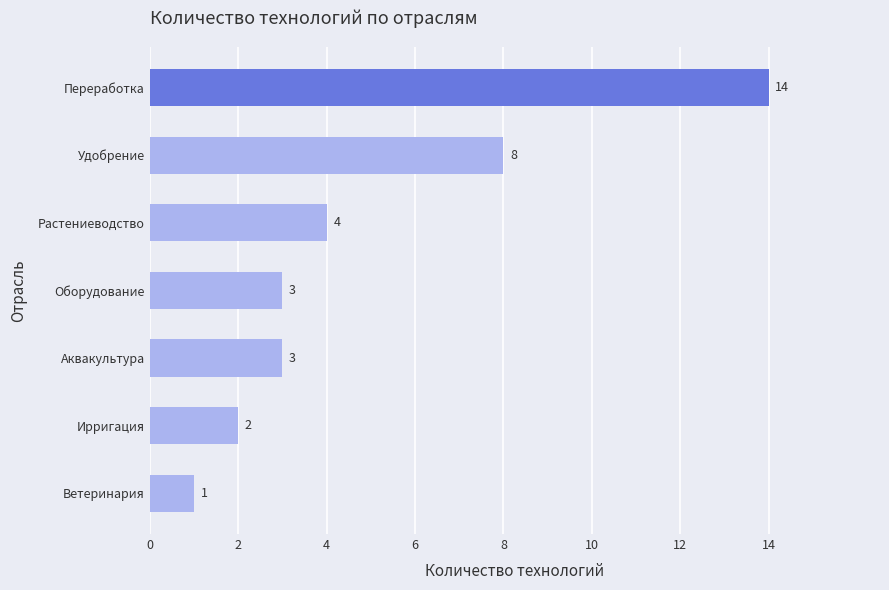

At which label is the value closest to 7?

Удобрение